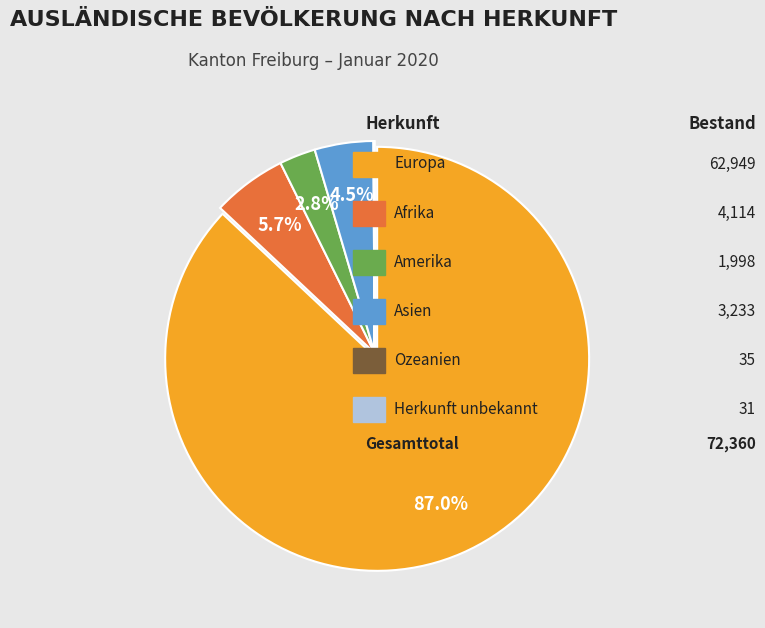

Is there a majority slice in this chart?

Yes